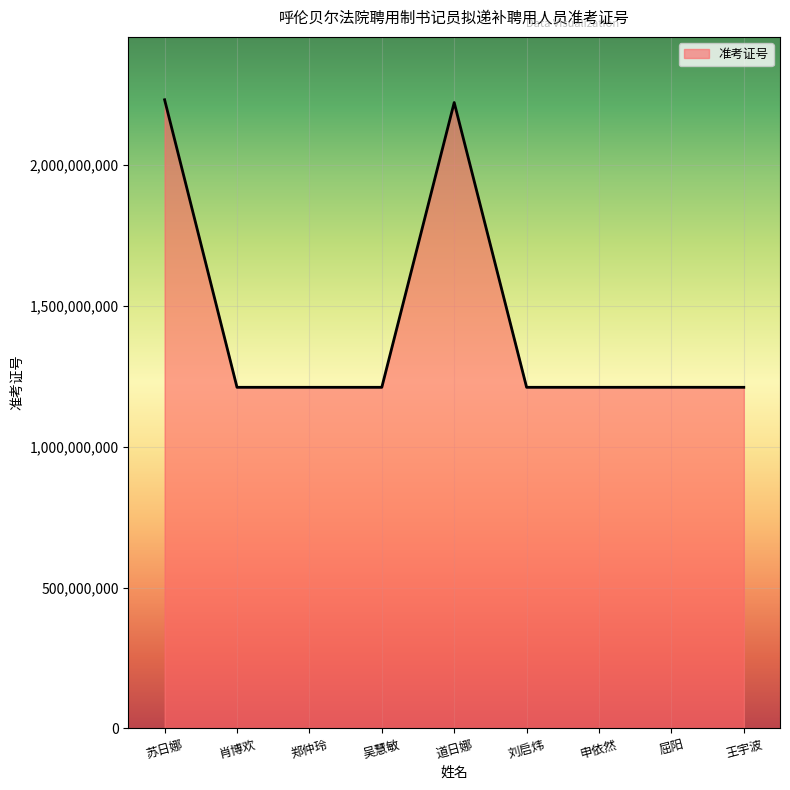

What is the change in value from 吴慧敏 to 王宇波?

-5708